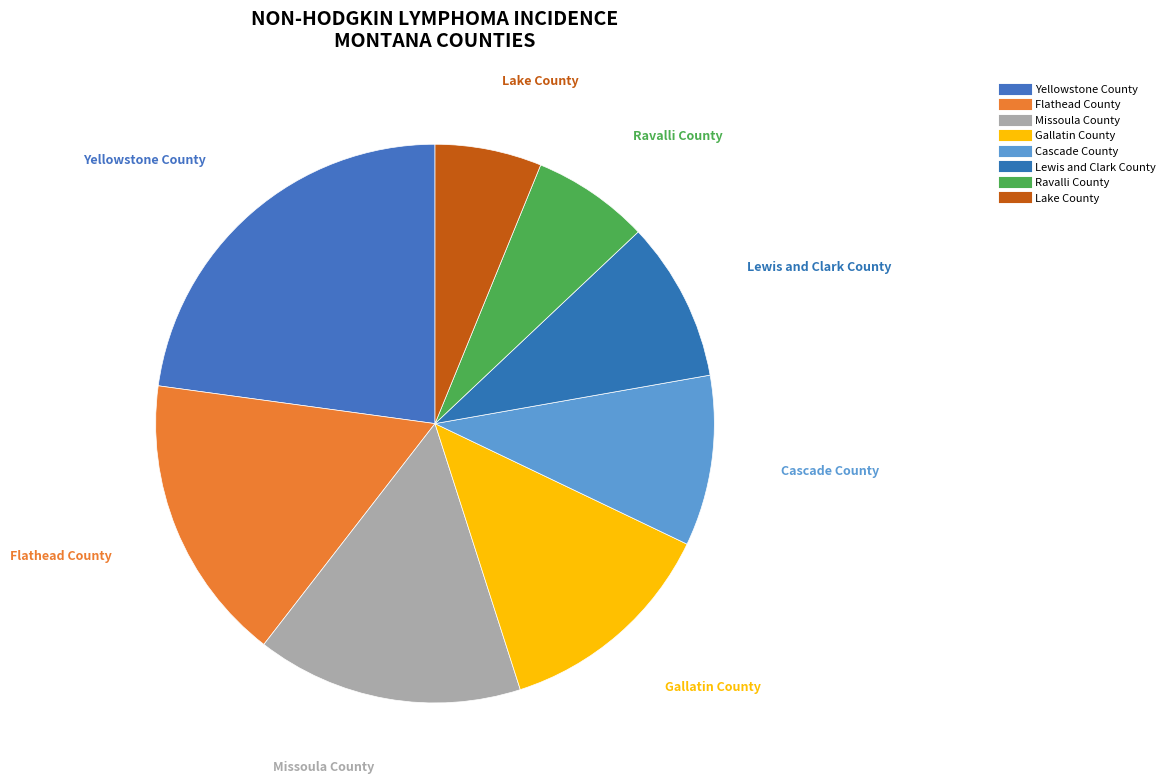

Count the number of slices in the pie.

8